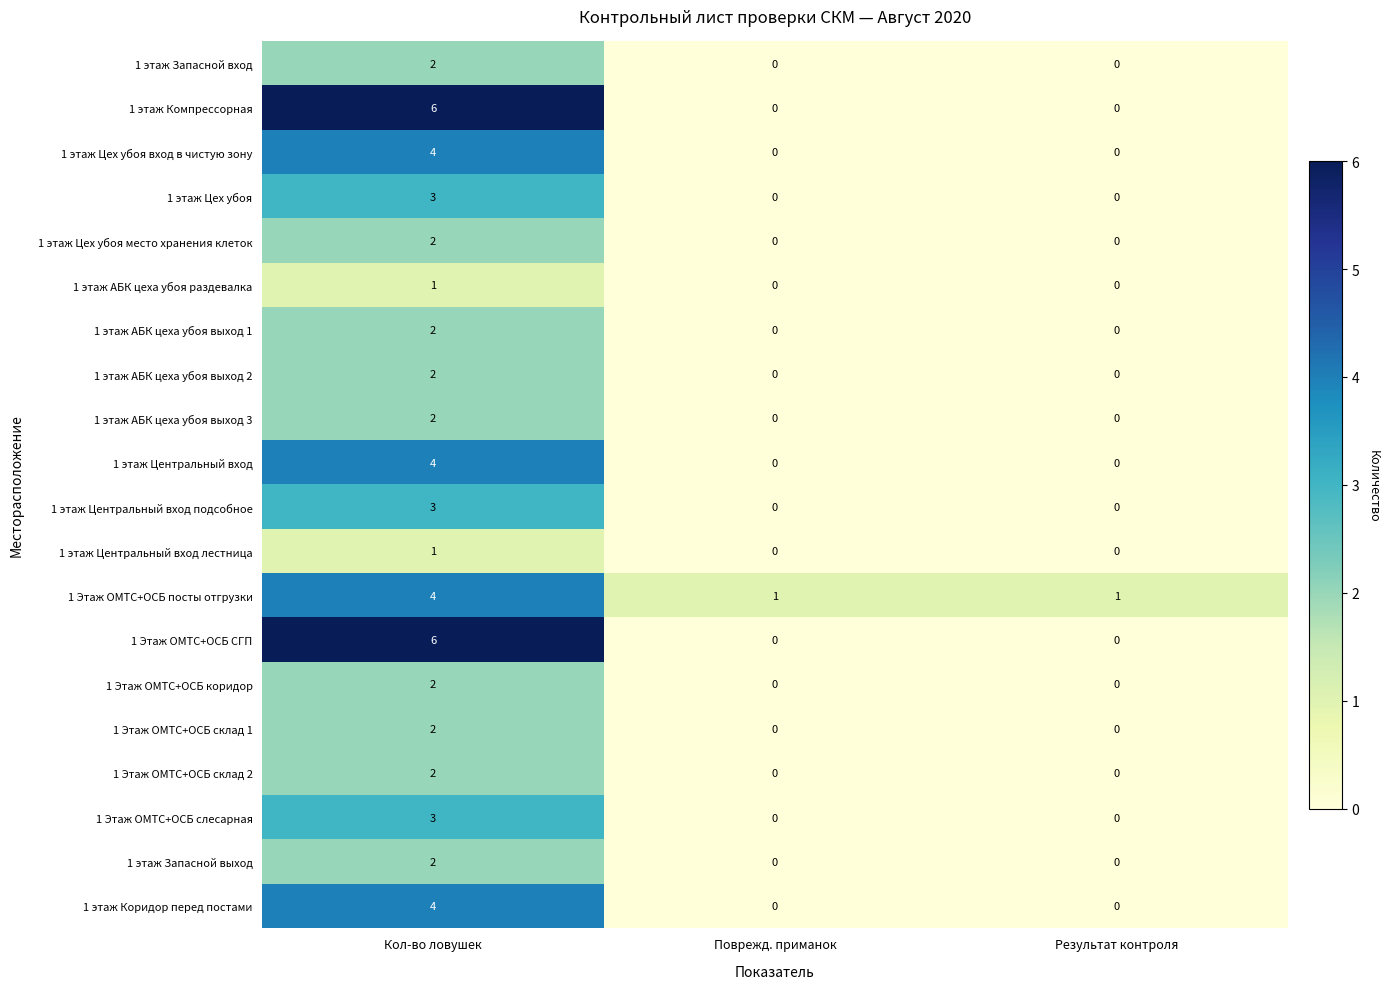

Count the 1 этаж АБК цеха убоя выход 3 values in the range 0 to 2.

3